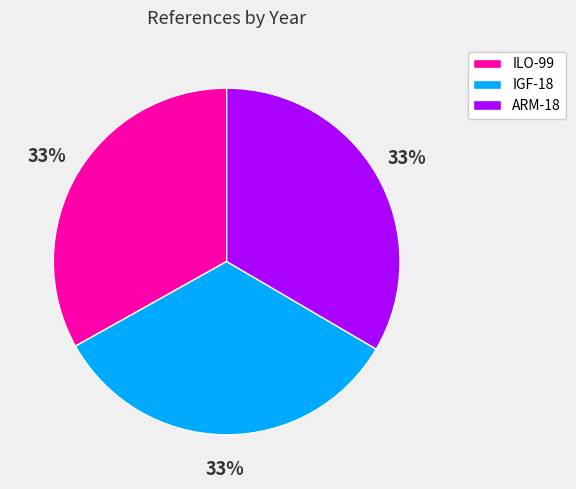

Is the sum of IGF-18 and ILO-99 greater than half?

Yes